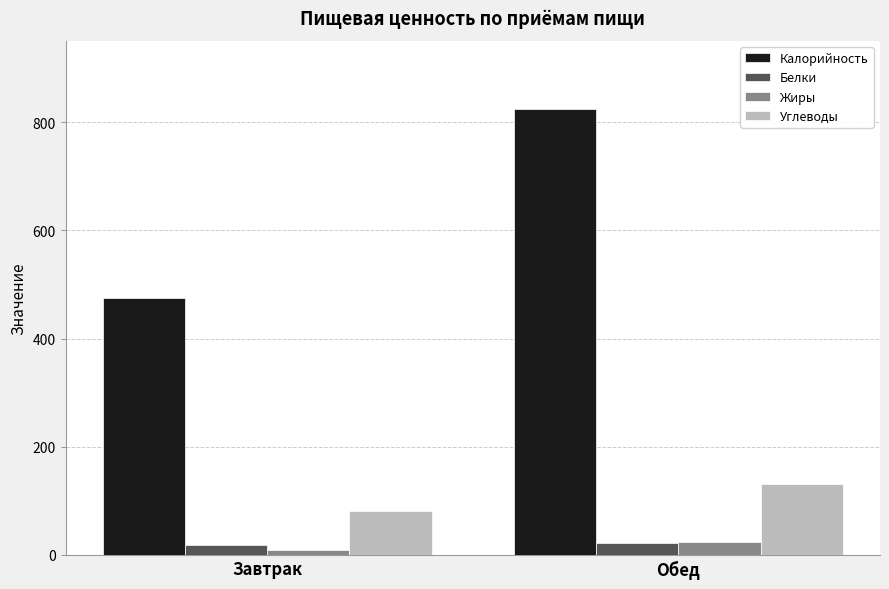

How many values in the Калорийность series are below 824?

1